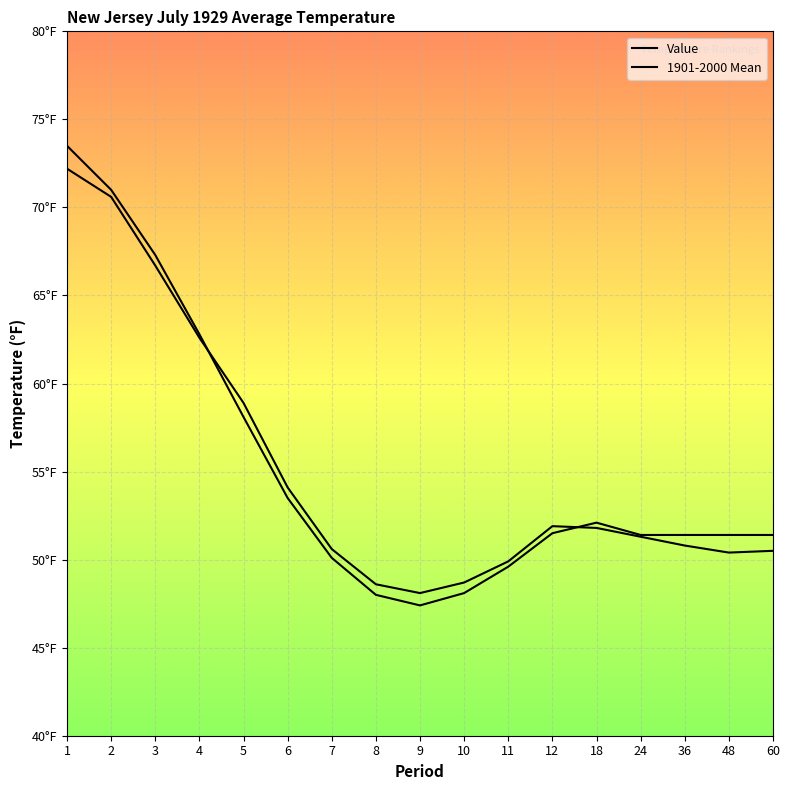

In 1901-2000 Mean, how many points are higher than both neighbors (excluding endpoints)?

1